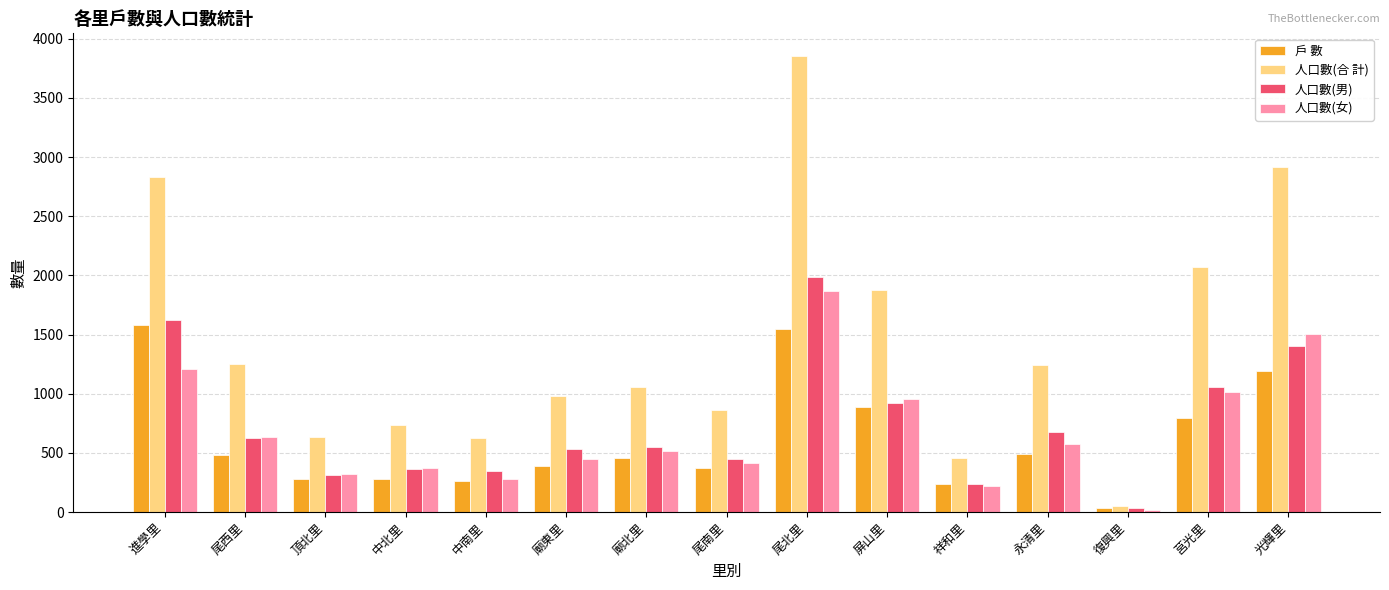

What is the greatest value displayed?

3853